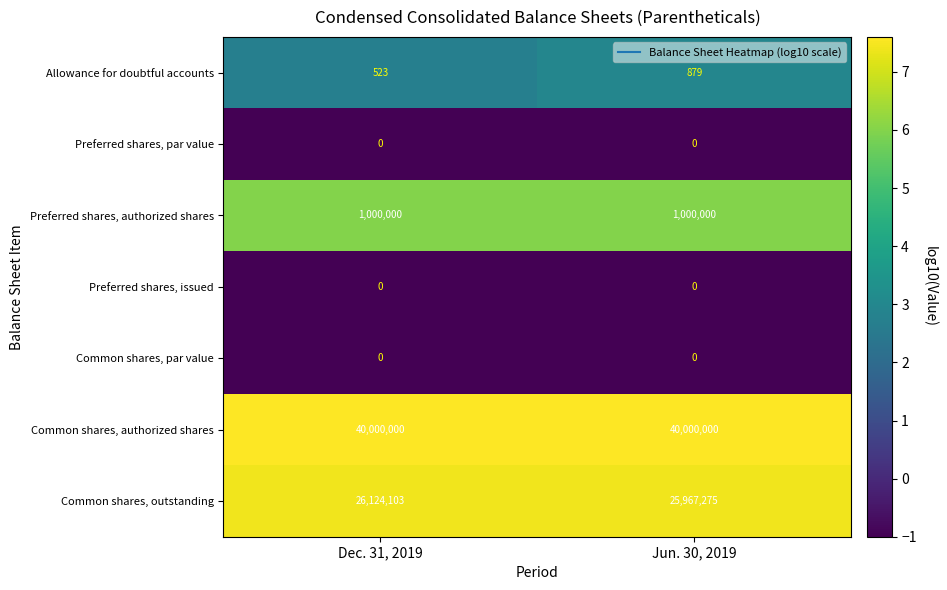

What is the sum of all Preferred shares, authorized shares values?

2000000